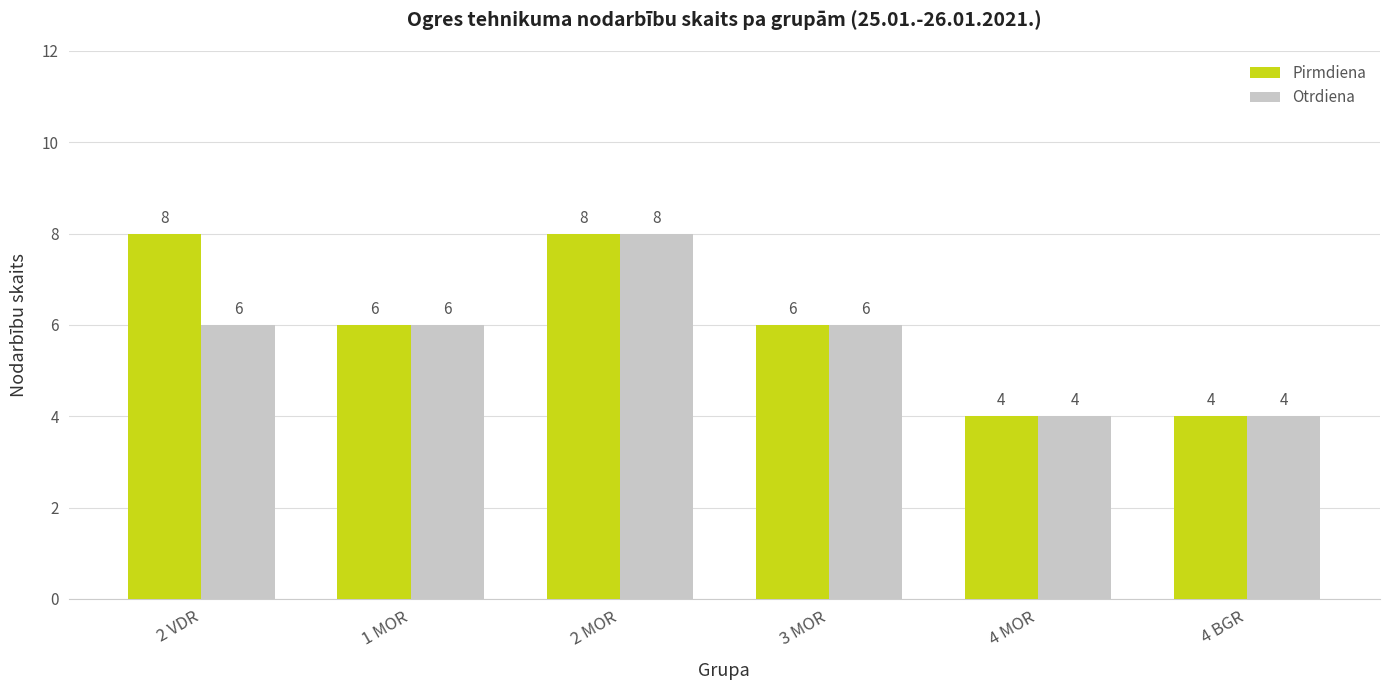

What is the total value across all series at 4 BGR?

8